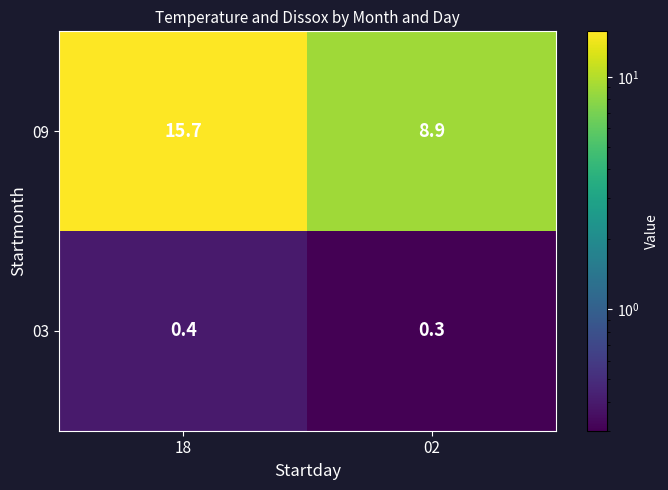

What is the total value across all series at 02?

9.2